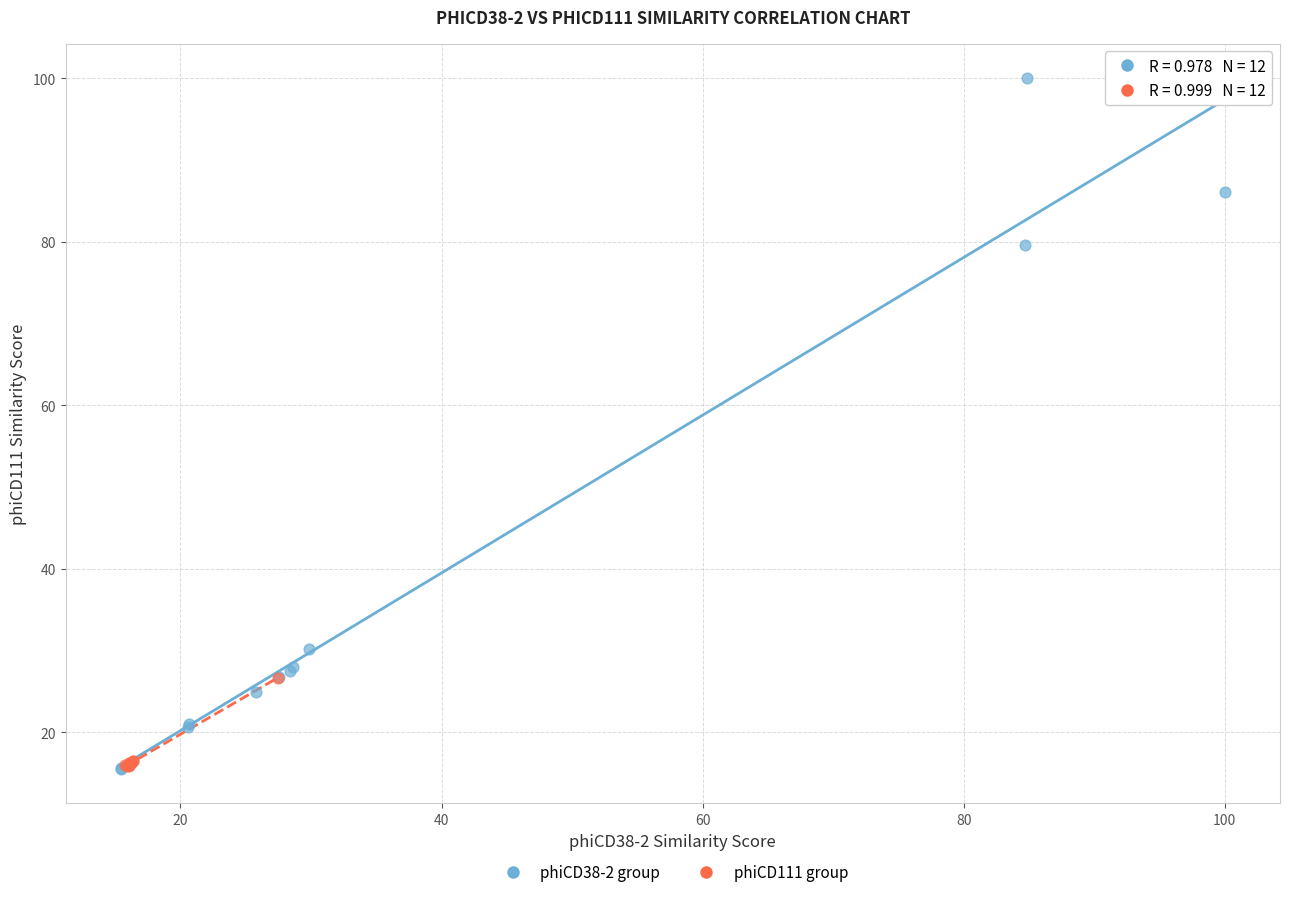

Which series contains the highest Y value?

phiCD38-2 group